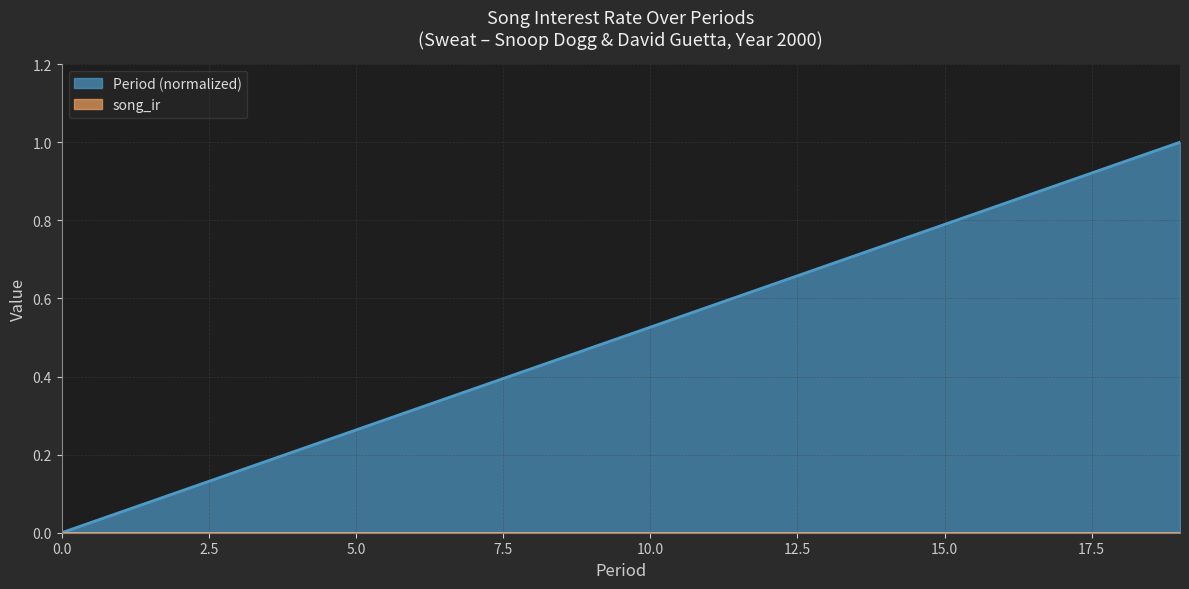

Rank the categories by value from highest to lowest.

19, 18, 17, 16, 15, 14, 13, 12, 11, 10, 9, 8, 7, 6, 5, 4, 3, 2, 1, 0